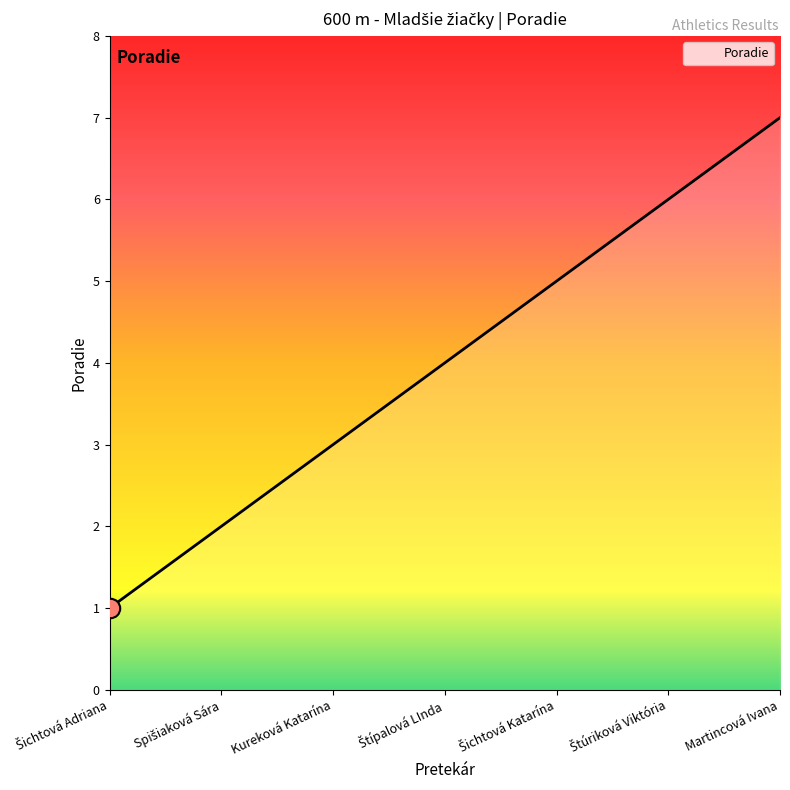

Count the values in the range 2 to 6.

5